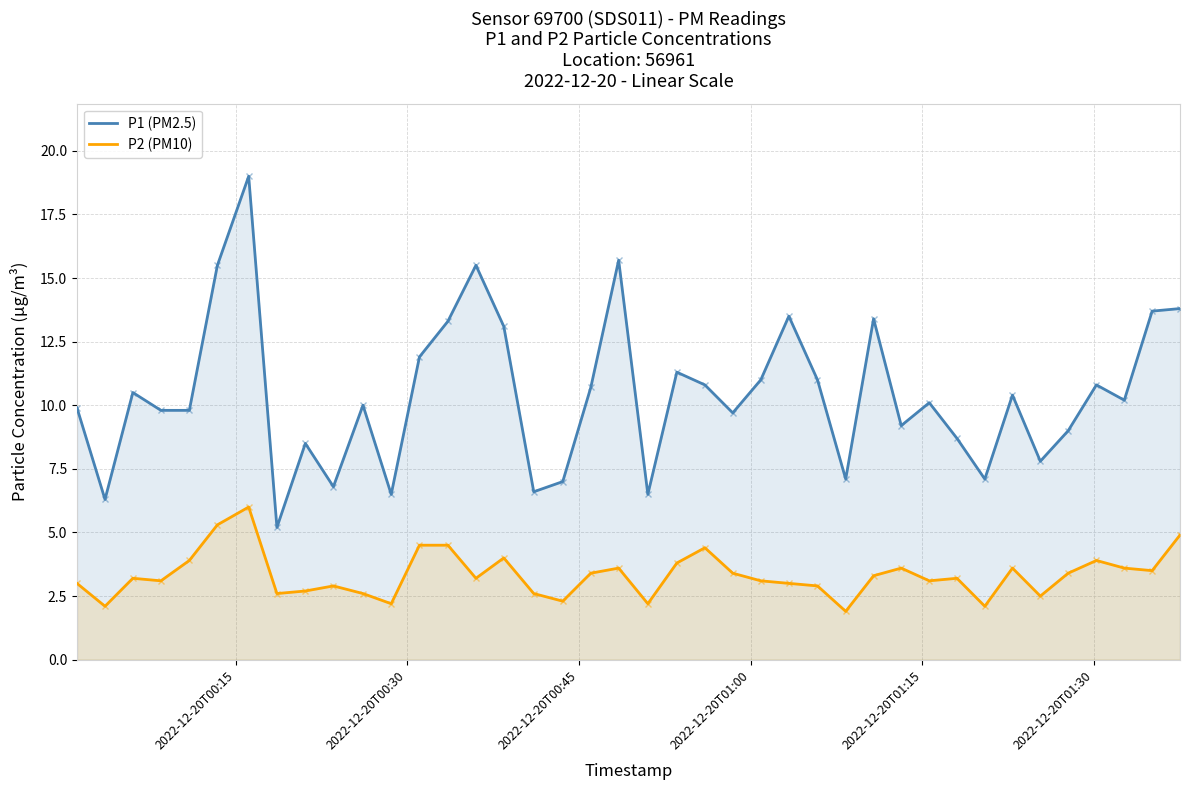

List the series in order of their peak value, lowest first.

P2 (PM10), P1 (PM2.5)